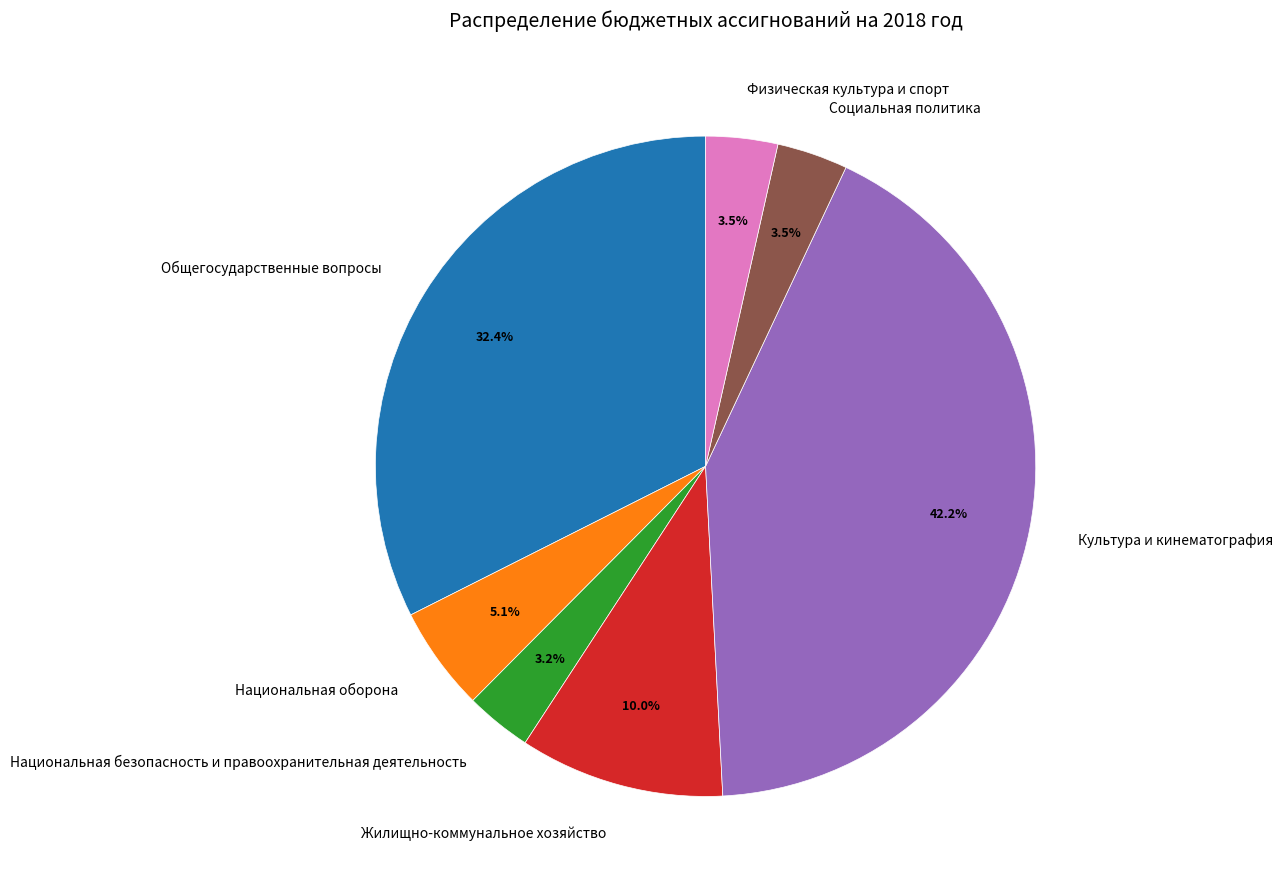

Does Национальная безопасность и правоохранительная деятельность account for over 50% of the chart?

No